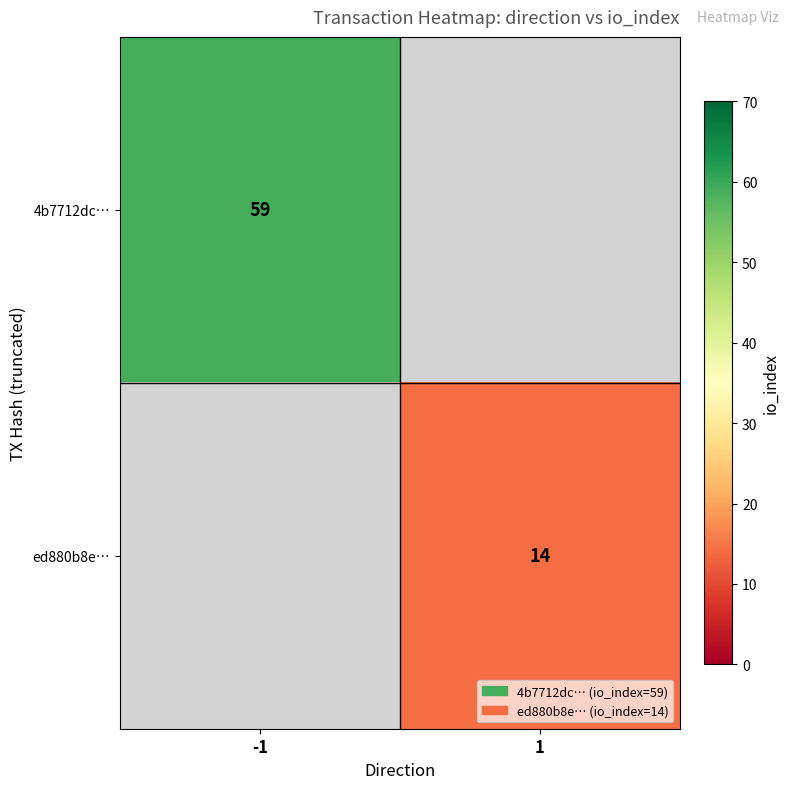

What is the greatest value displayed?

59